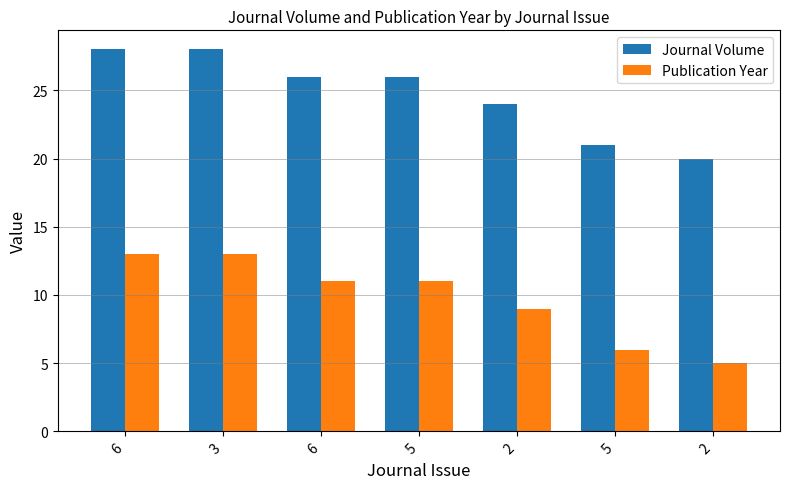

What are all the series names shown in the legend?

Journal Volume, Publication Year